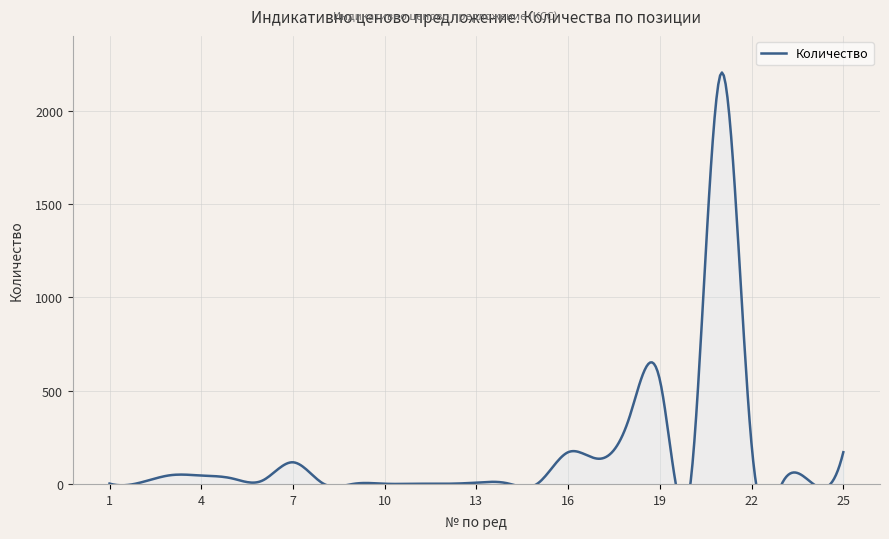

How many lines are shown in the chart?

1